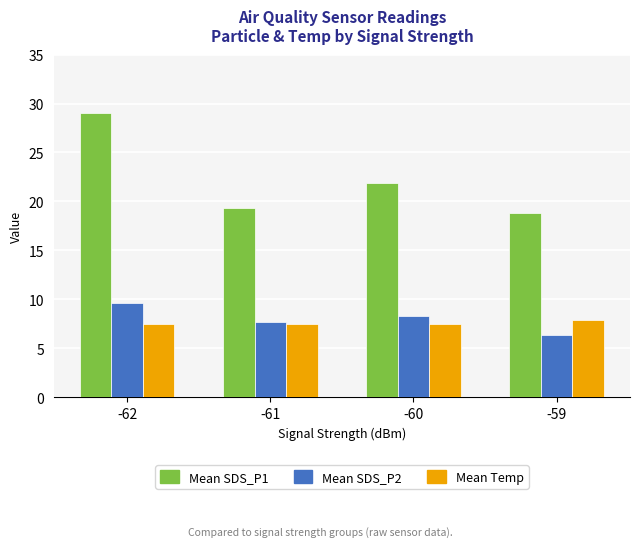

How many bars are there in each group?

3